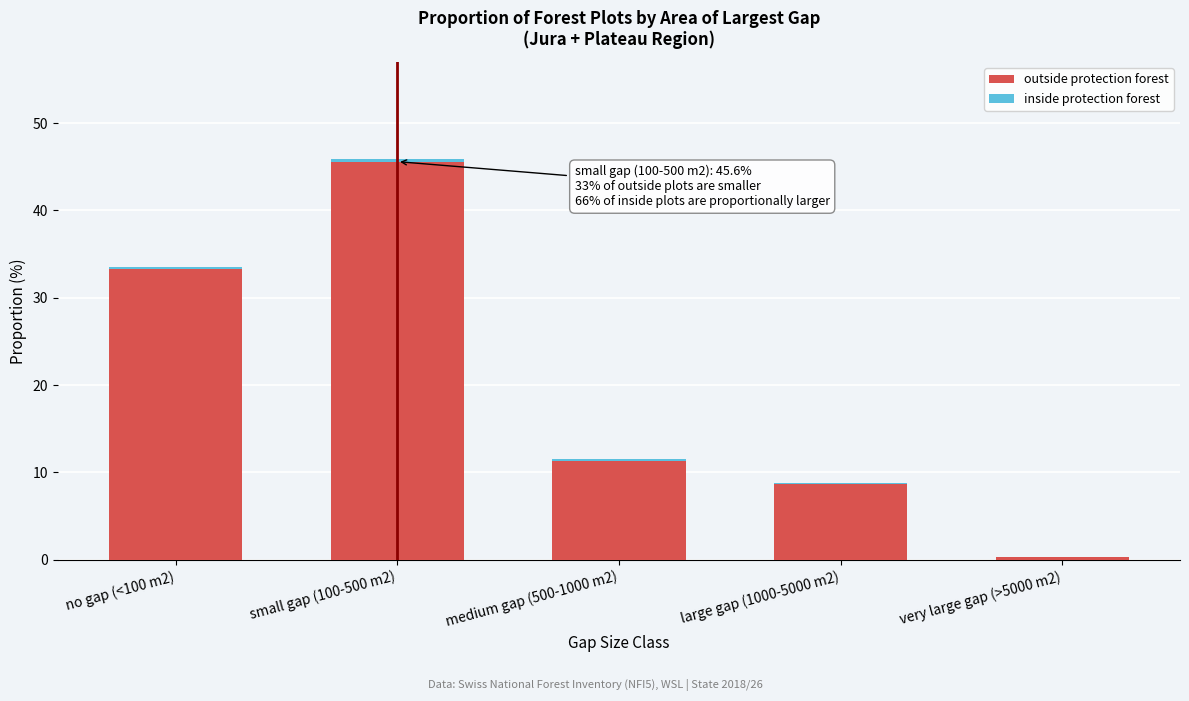

At which category is the sum across all series the highest?

small gap (100-500 m2)